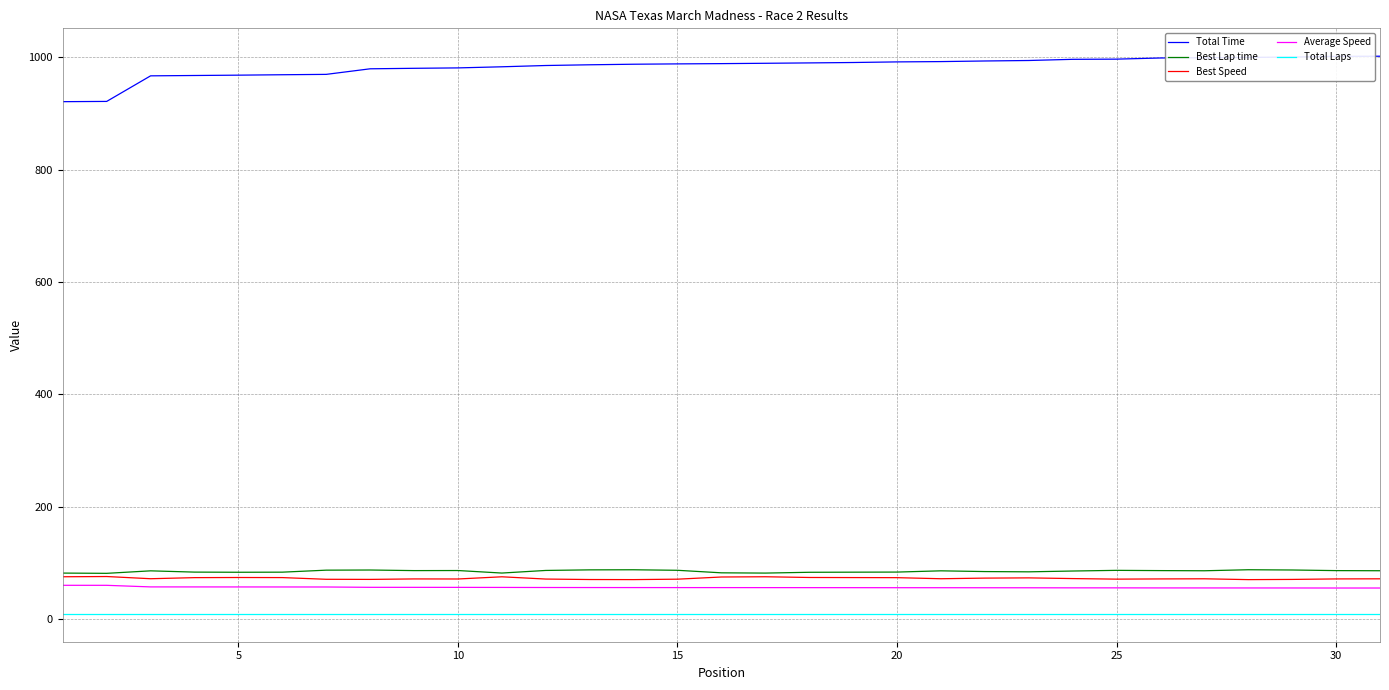

At how many categories does at least one series exceed 461?

31